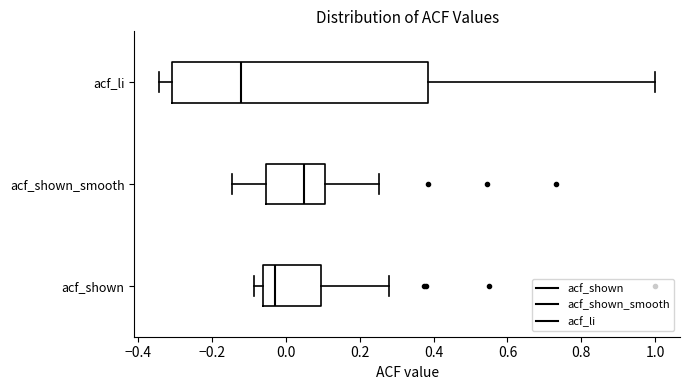

Reading bottom to top, read every box against the x-axis: the position of its median line, the range the box covers, and the ends of its whiskers. The values are not printed on the chart, so give them approximately, as read against the axis.

acf_shown: median -0.02, box -0.06 to 0.10, whiskers -0.08 to 0.28
acf_shown_smooth: median 0.06, box -0.06 to 0.10, whiskers -0.14 to 0.26
acf_li: median -0.12, box -0.30 to 0.38, whiskers -0.34 to 1.00